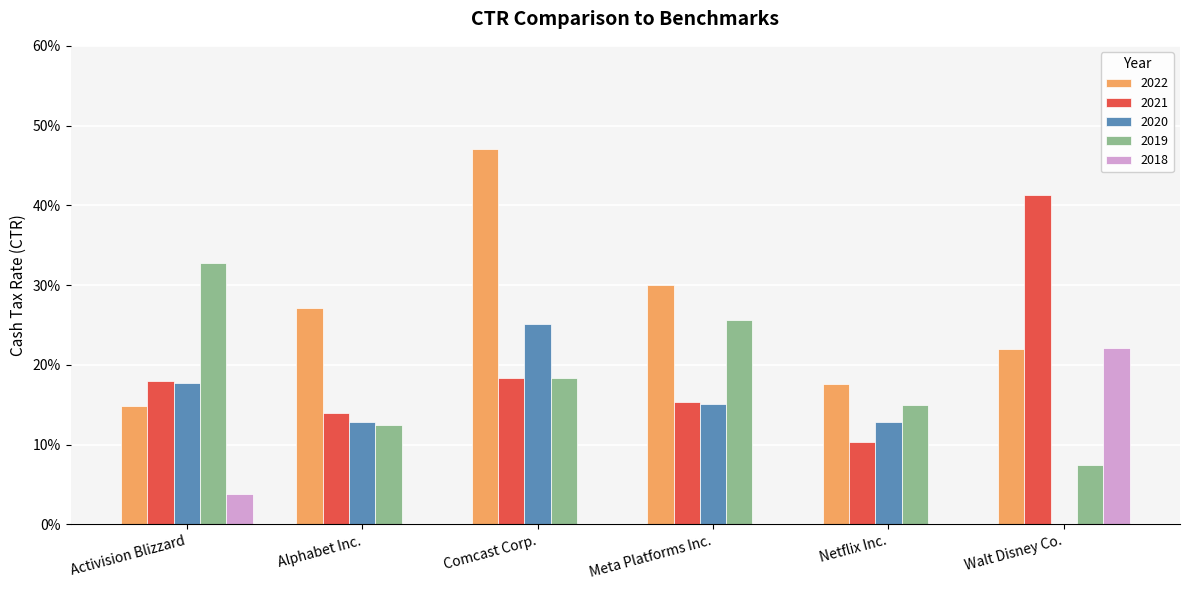

List the series in order of their peak value, lowest first.

2018, 2020, 2019, 2021, 2022